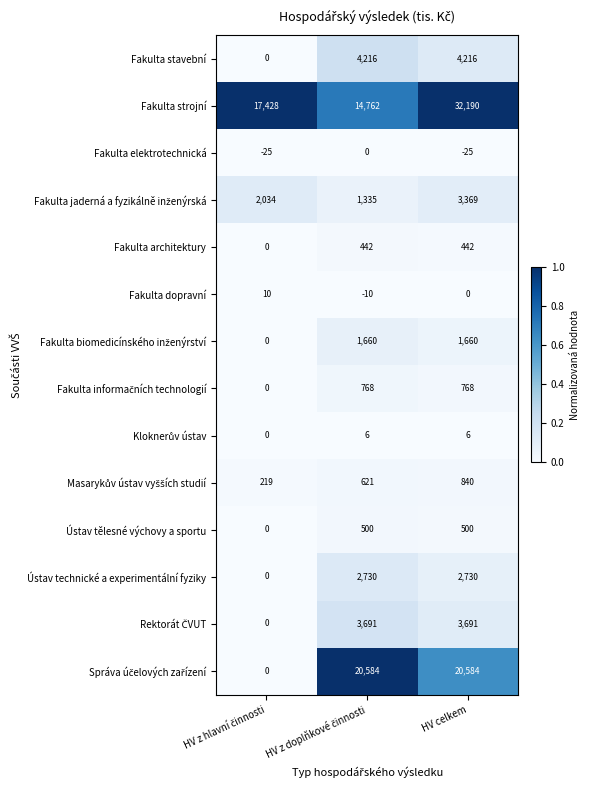

Which series has the largest total across all categories?

Fakulta strojní